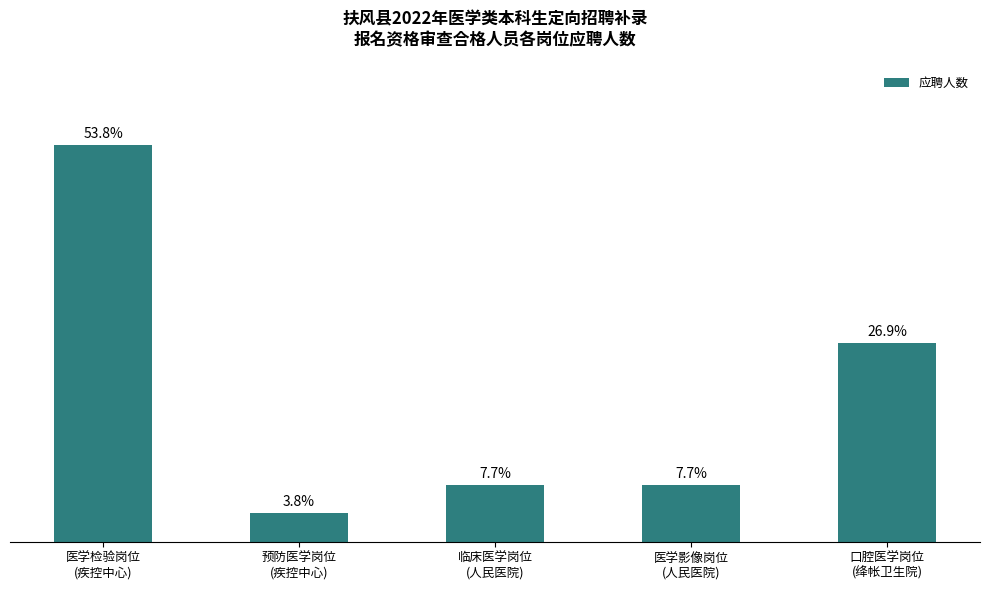

Which has a higher value, 医学影像岗位
(人民医院) or 预防医学岗位
(疾控中心)?

医学影像岗位
(人民医院)